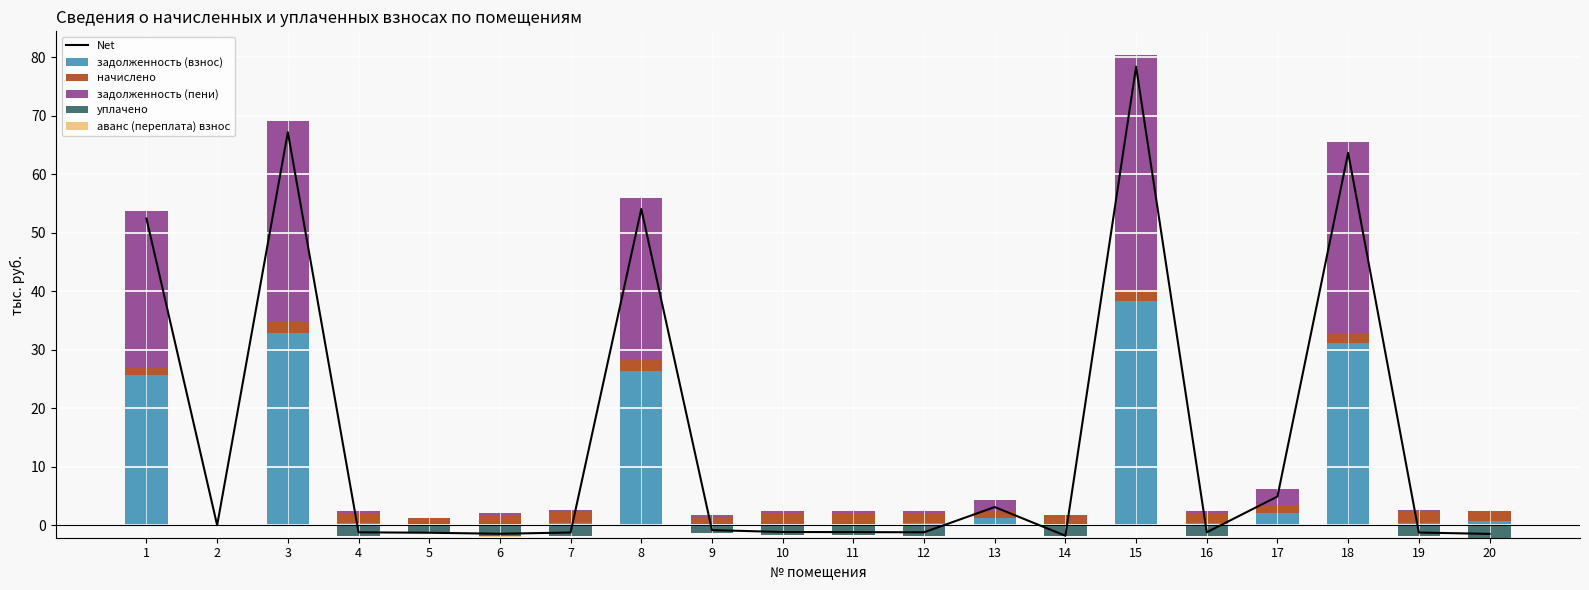

Where is уплачено nearest to the value -1?

9